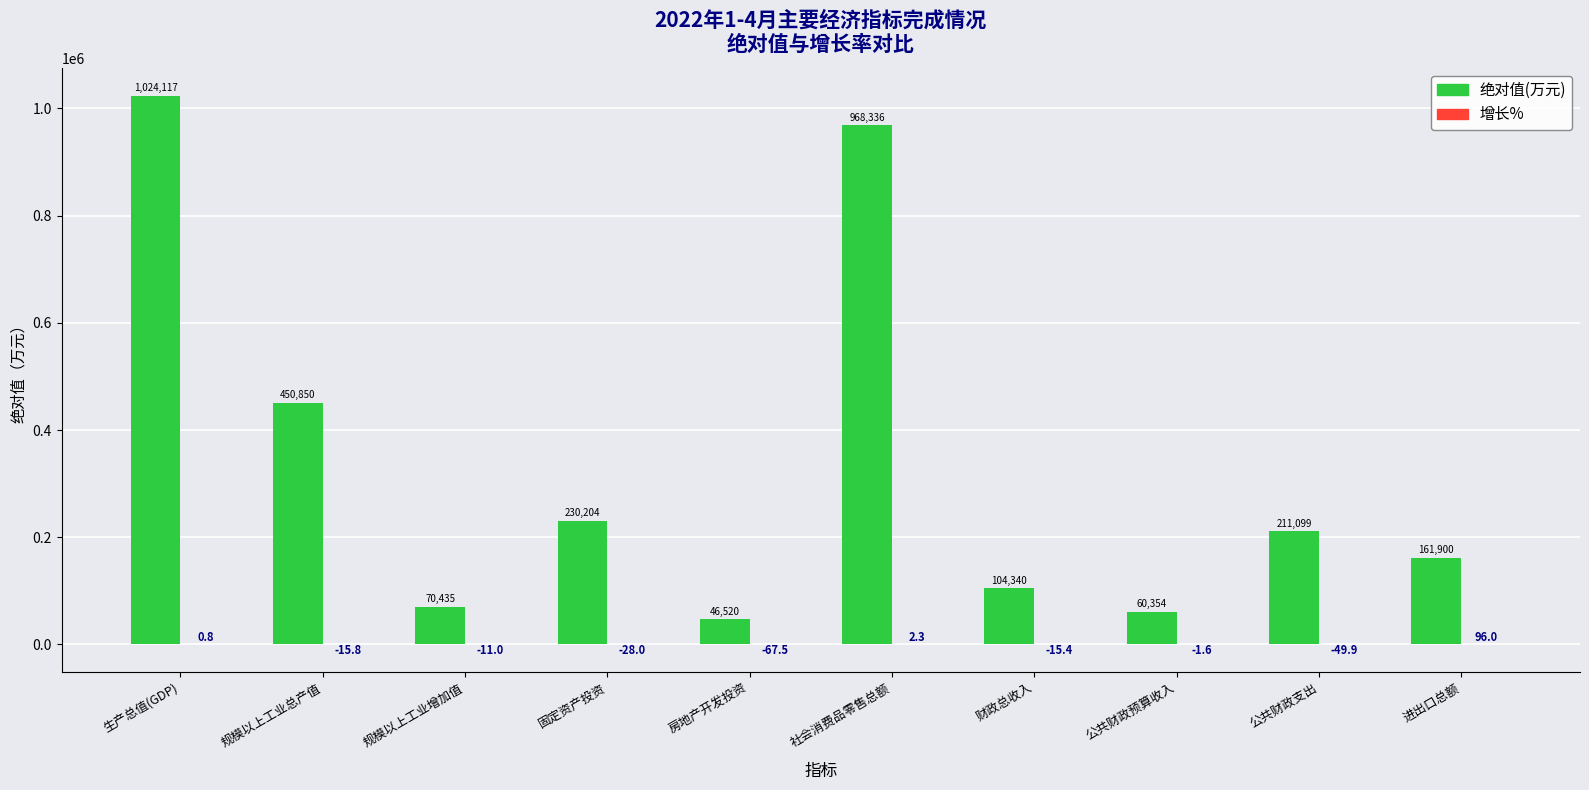

The value of 绝对值(万元) at 社会消费品零售总额 is 1576609.5. True or false?

False